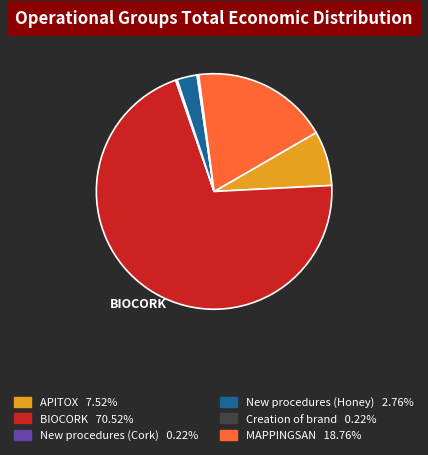

What is the largest slice in the pie chart?

BIOCORK